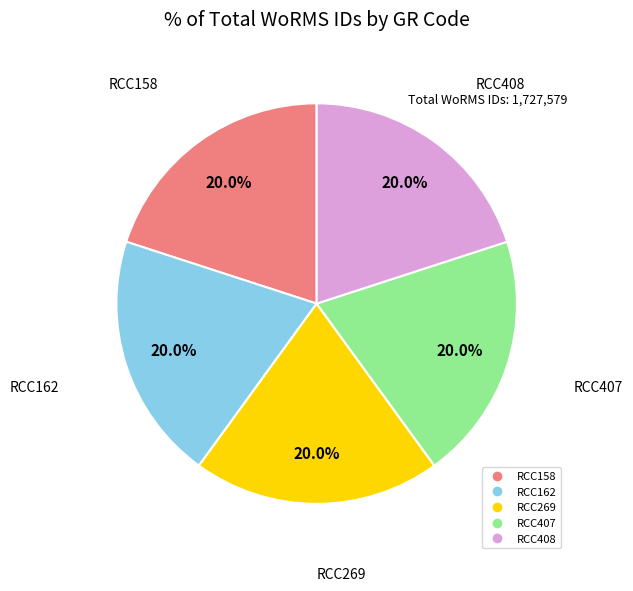

To the nearest percent, what portion does RCC158 represent?

20%